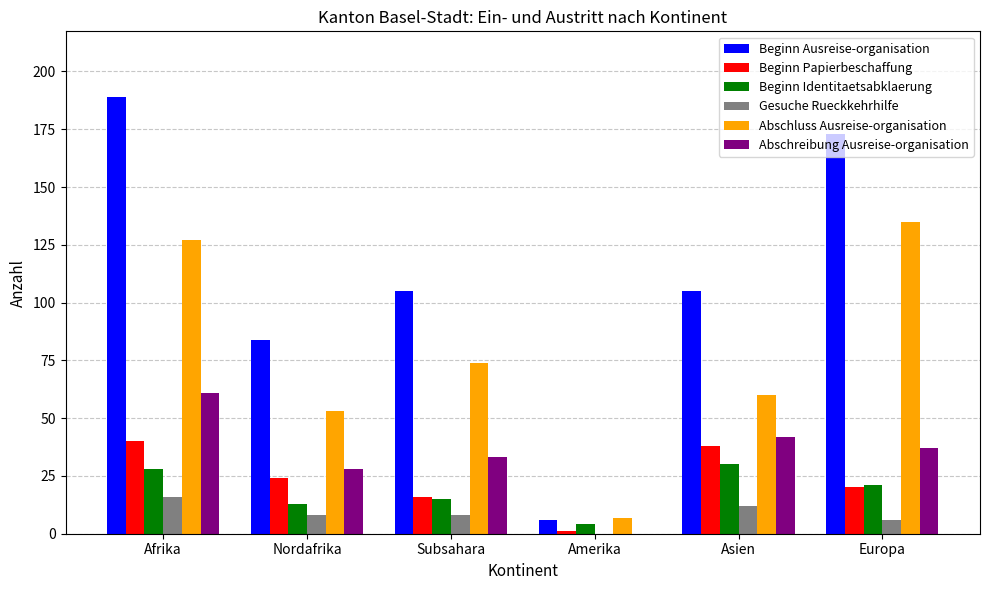

What is the sum of the Beginn Identitaetsabklaerung values at Asien and Nordafrika?

43